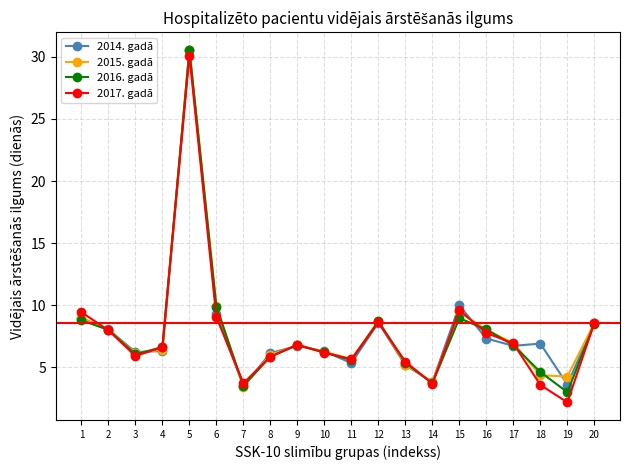

Which category has the lowest value across all series?

19